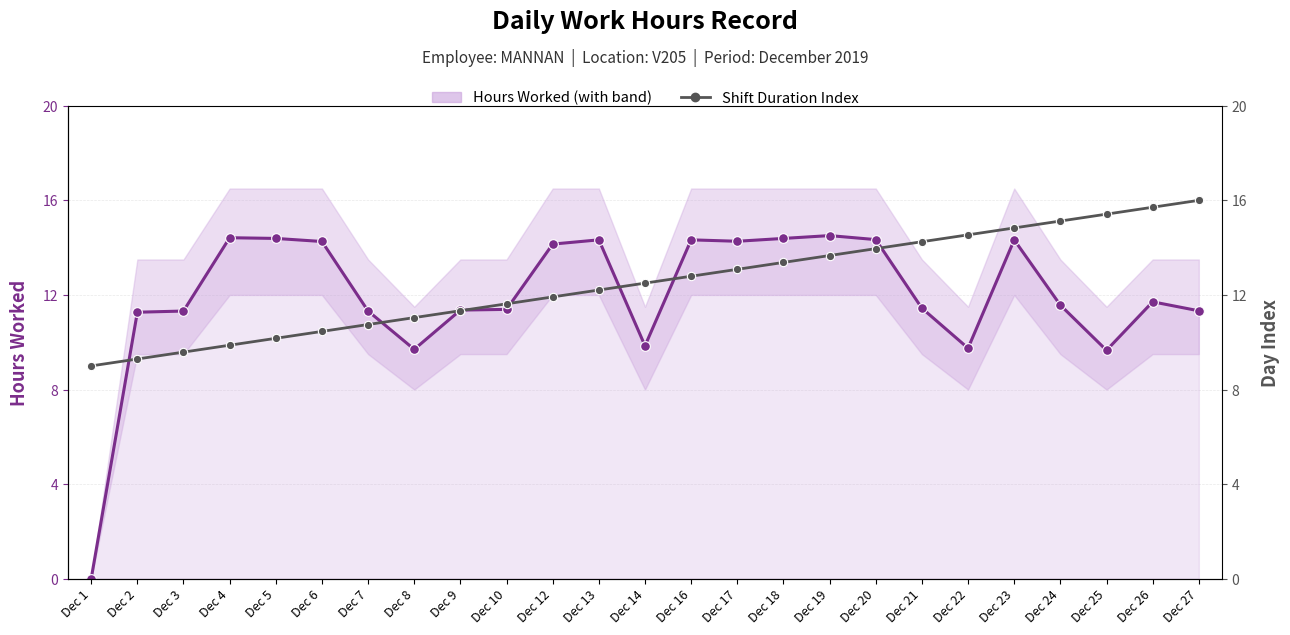

Which category has the lowest value across all series?

Dec 1